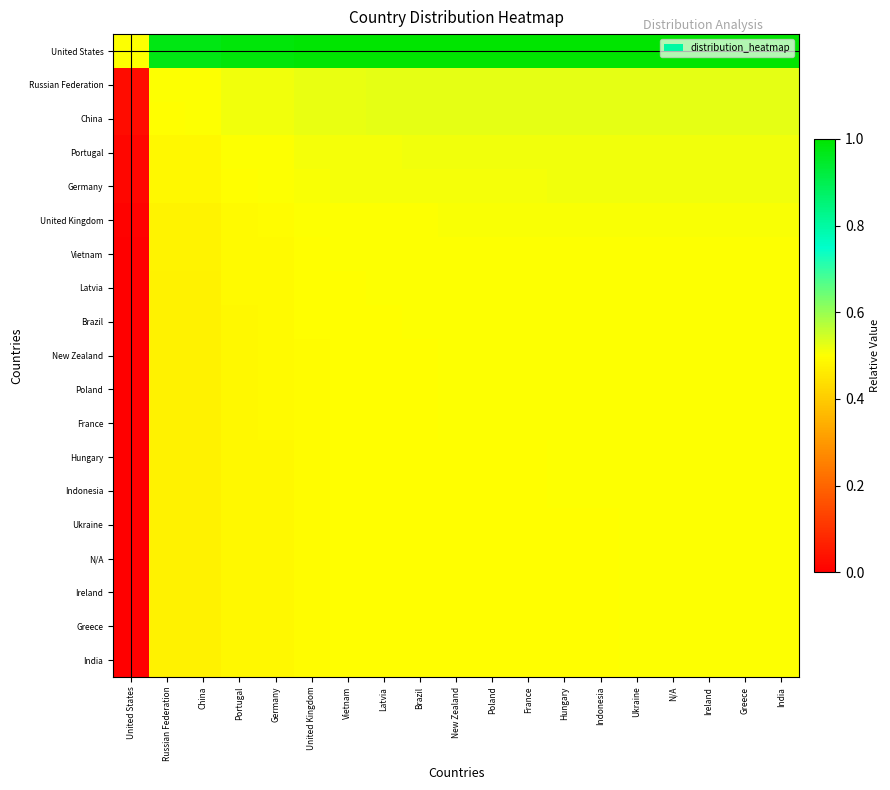

At how many categories does at least one series exceed 0?

19